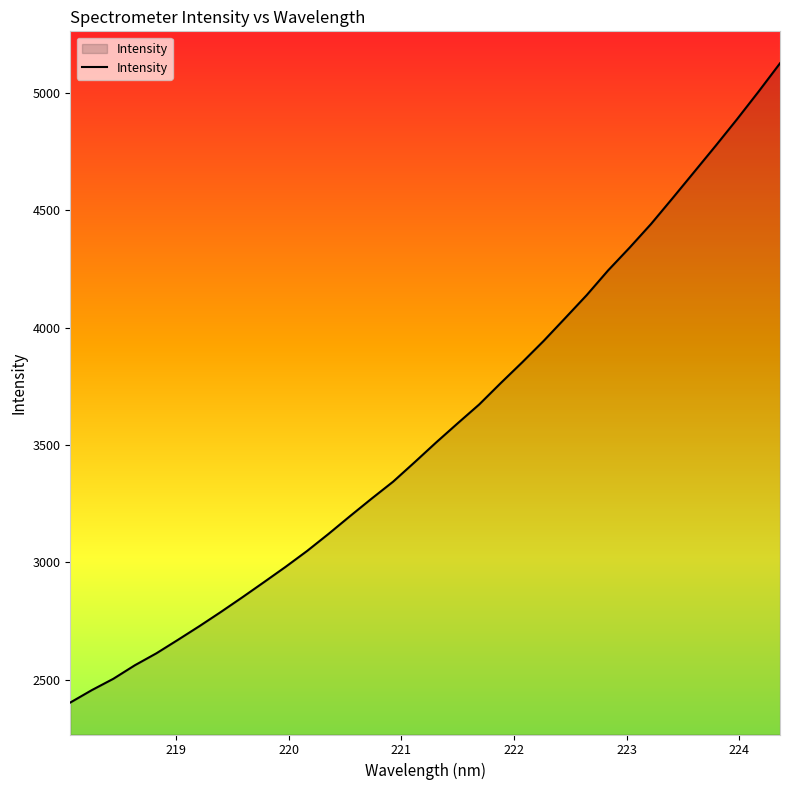

Count the number of data series in this chart.

1